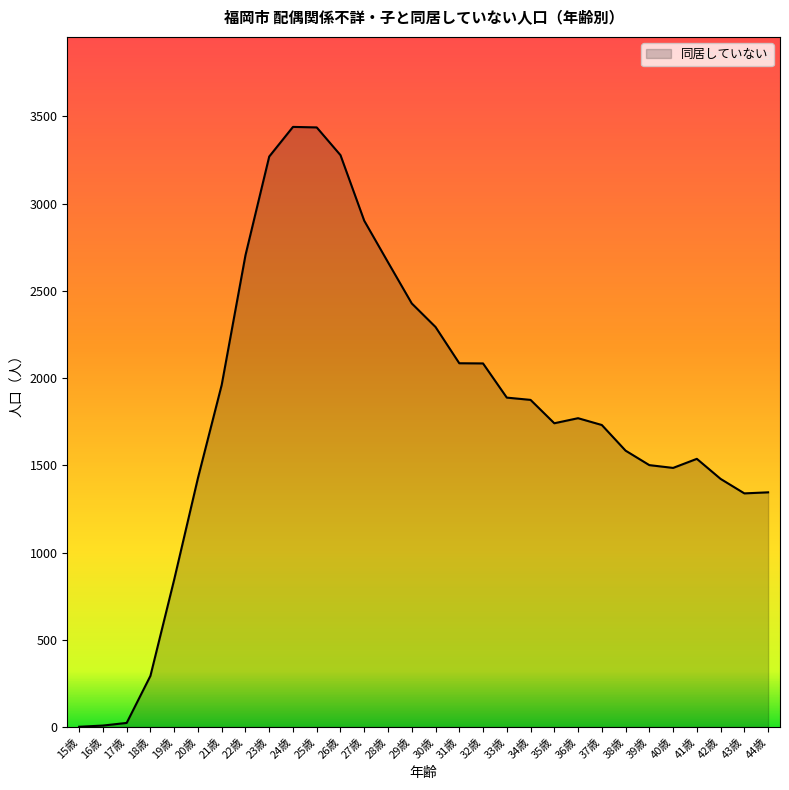

Between 36歳 and 44歳, which is larger?

36歳